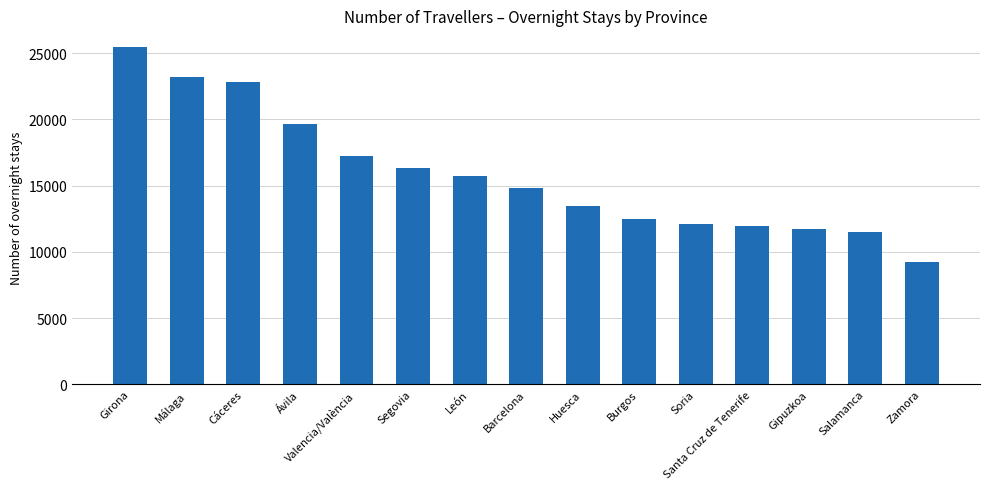

What is the label of the 15th bar from the right?

Girona